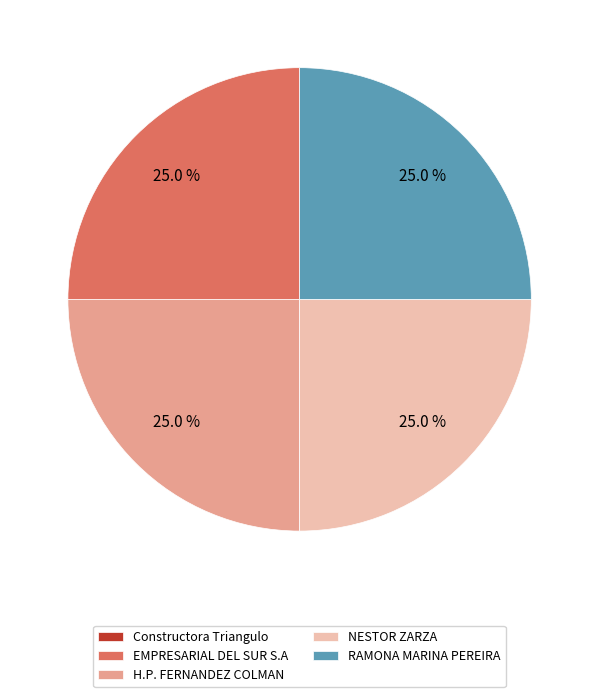

Is there a majority slice in this chart?

No